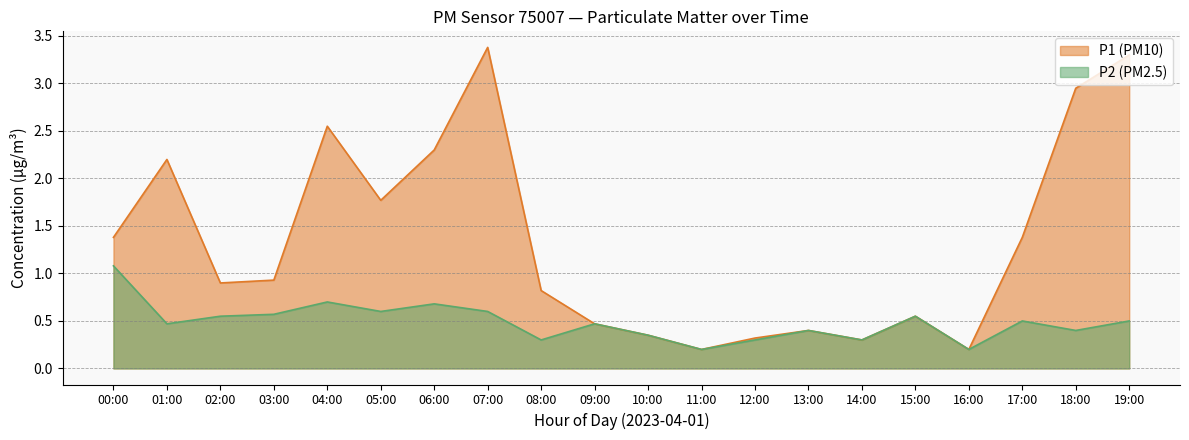

True or false: P1 and P2 intersect in this chart.

False